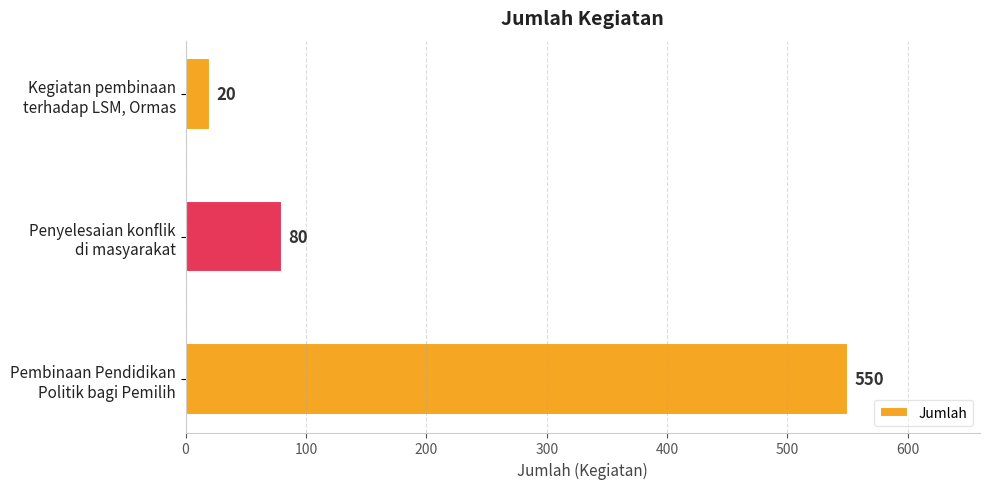

What is the difference between the second highest and minimum values?

60